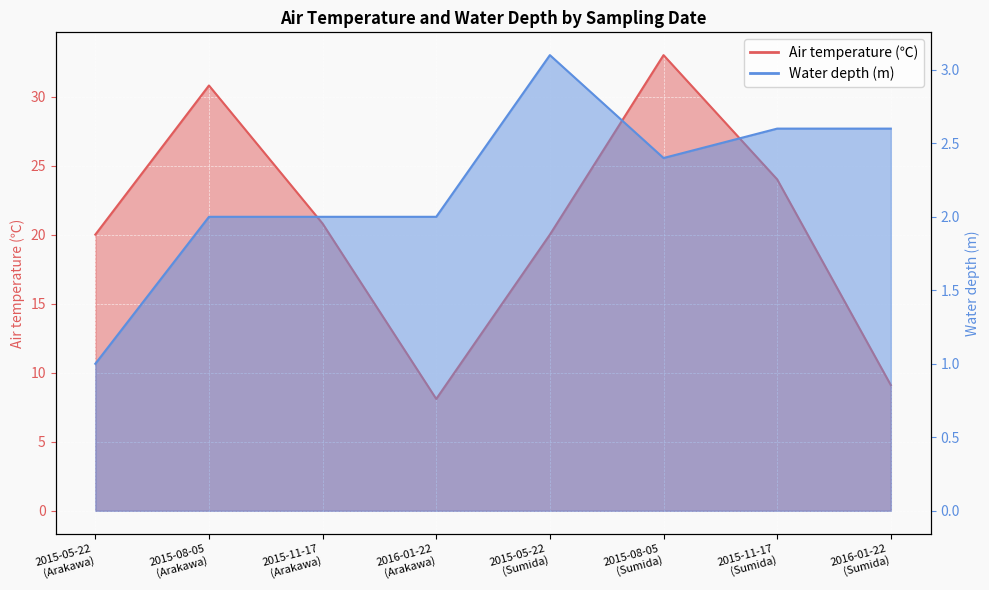

How many distinct data groups are displayed?

2